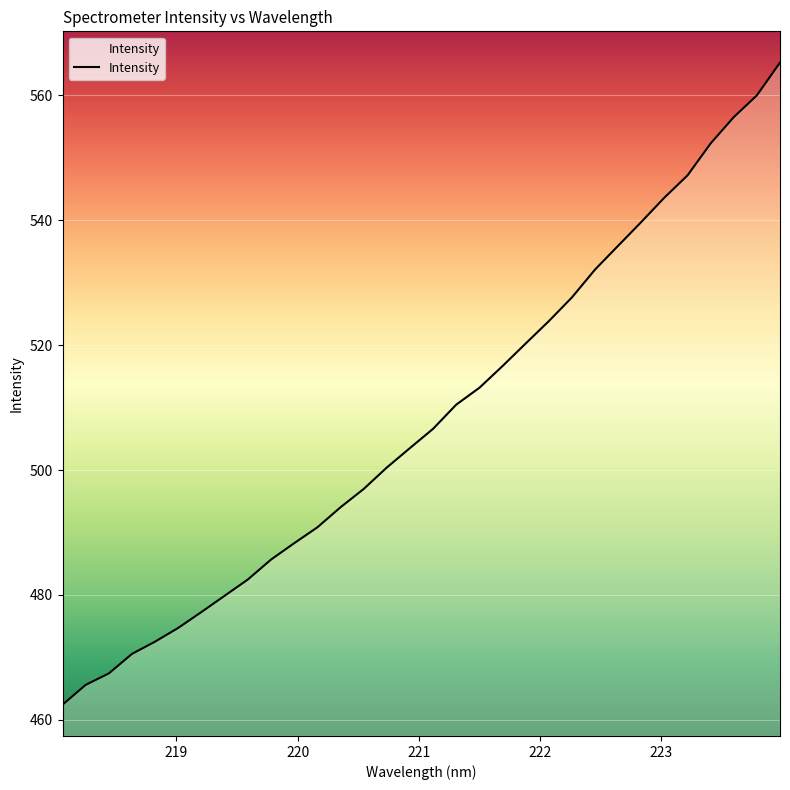

What is the minimum value shown in the chart?

462.4